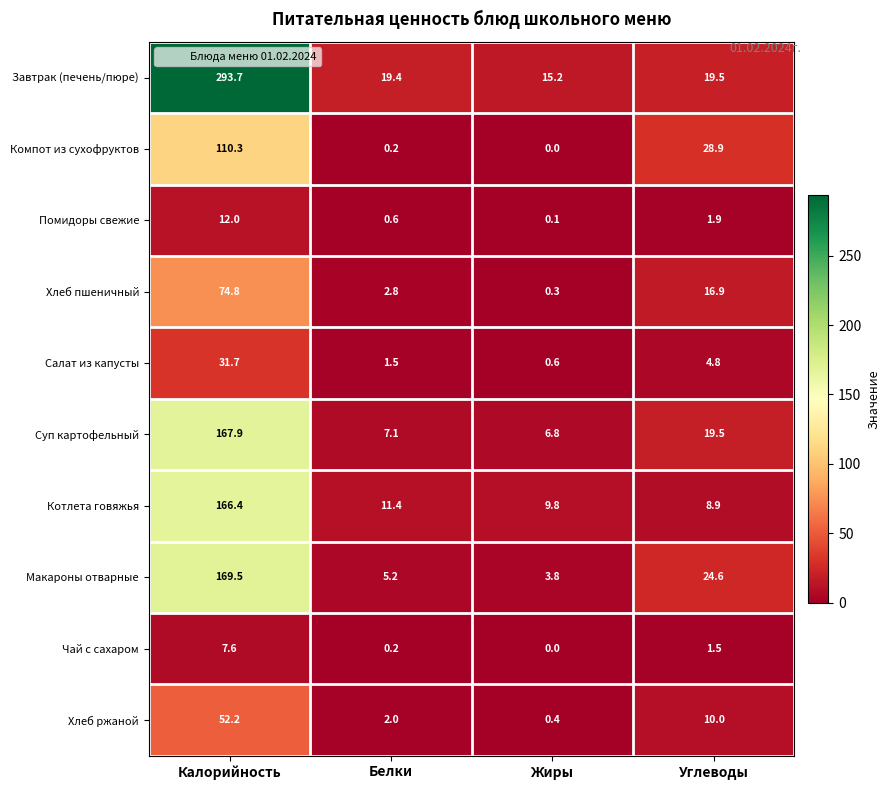

What is the total value across all series at Белки?

50.4